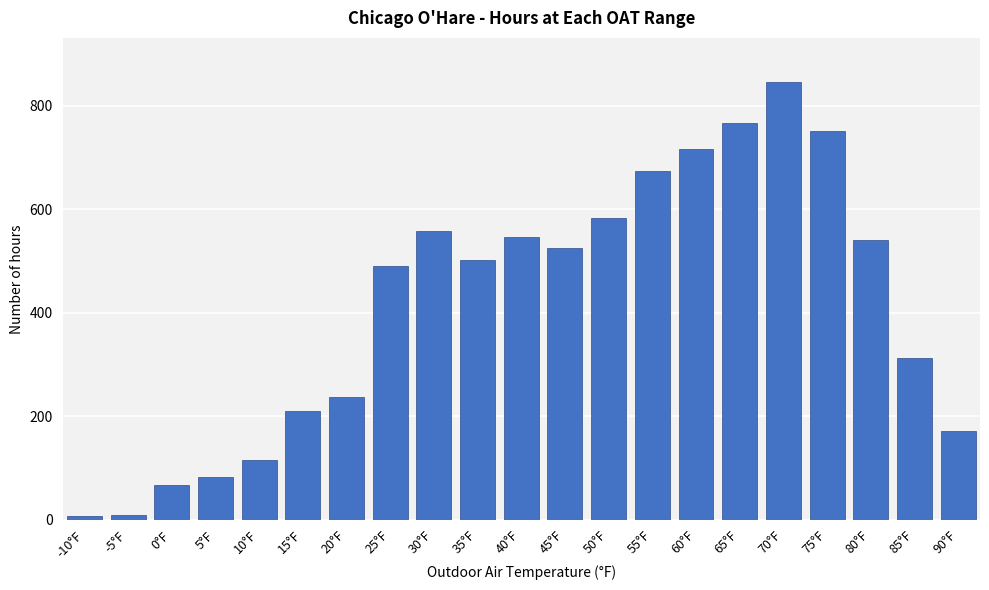

What is the value of the 21st bar from the left?

171